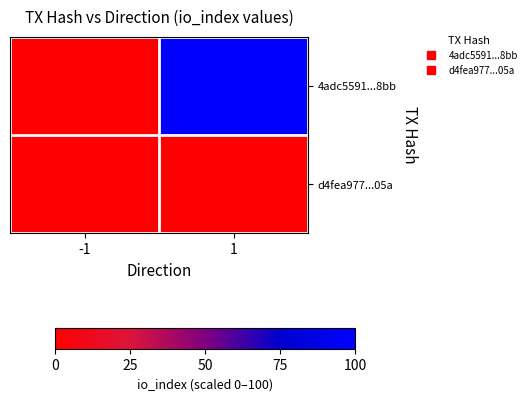

Which series has the largest range (max minus min)?

4adc5591...8bb